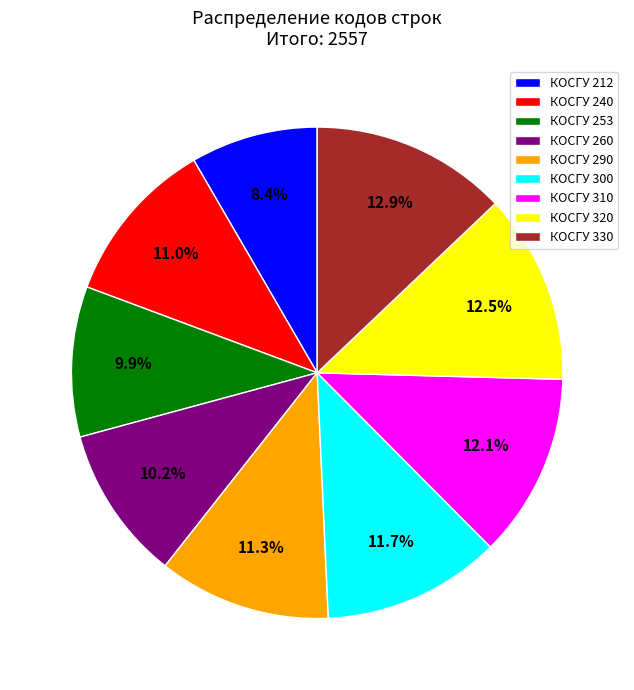

Is there a majority slice in this chart?

No